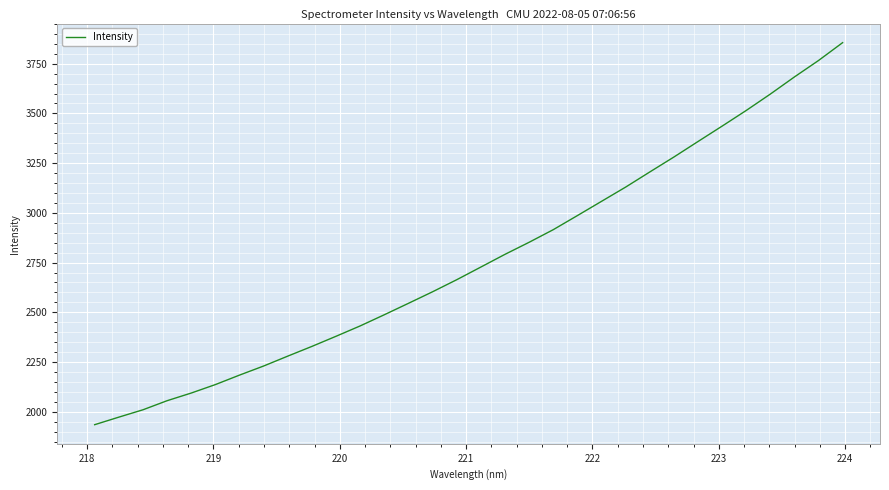

What is the maximum value shown in the chart?

3855.7